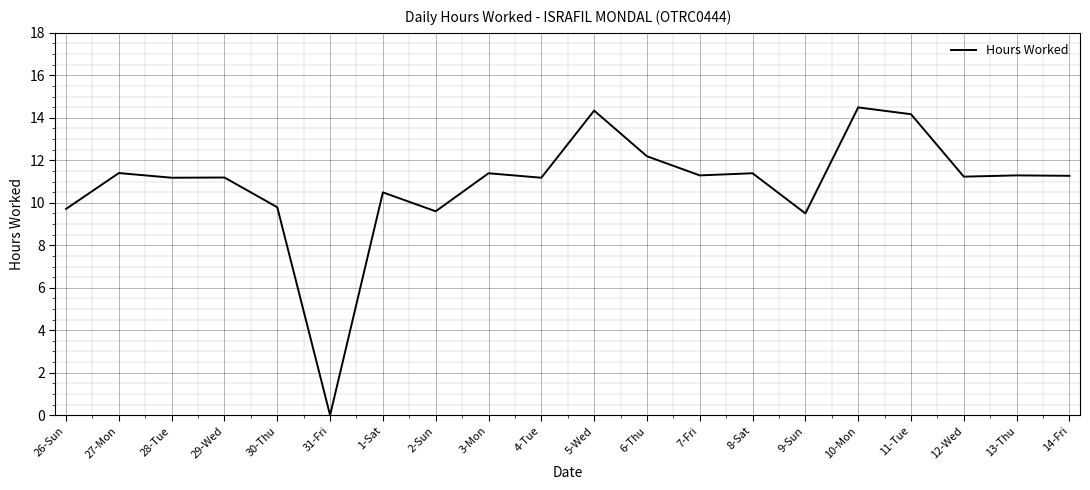

What is the difference between the maximum and minimum values?

14.5